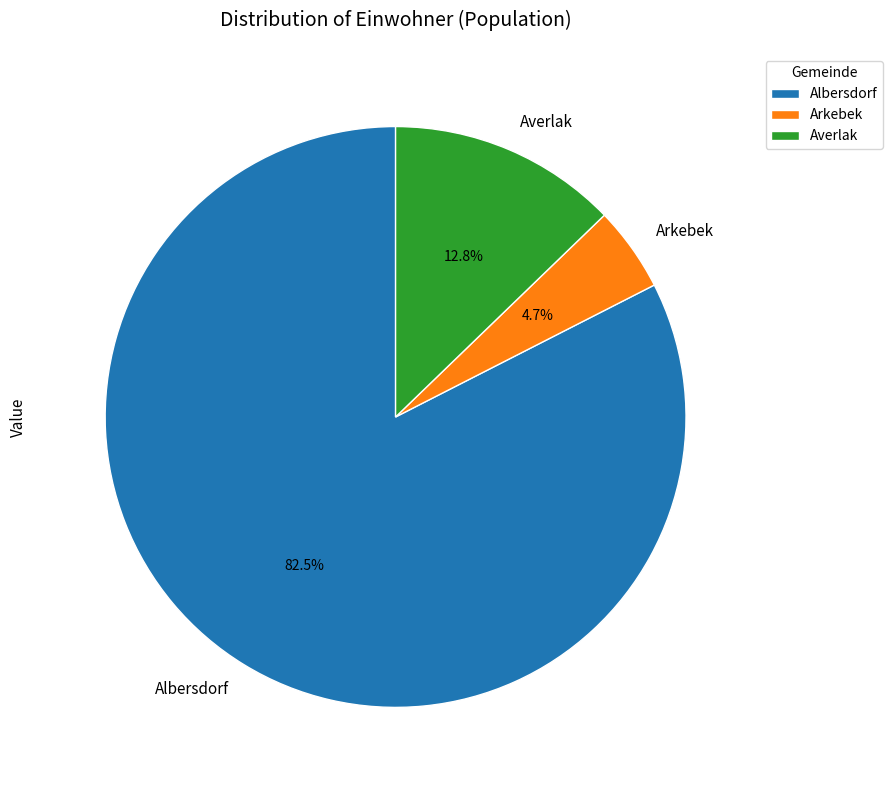

Which category accounts for the majority?

Albersdorf